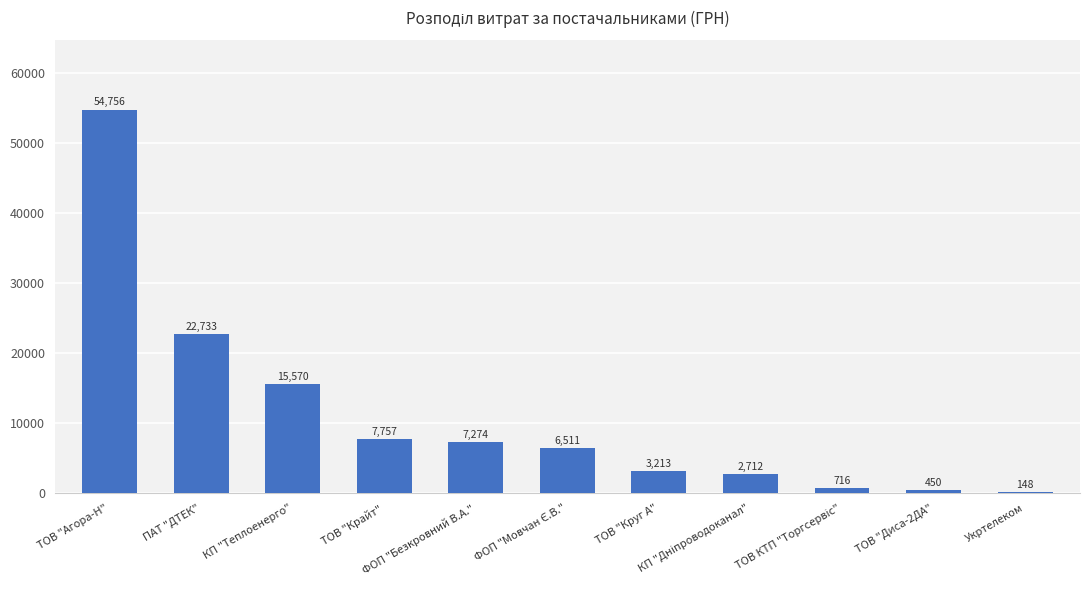

What is the greatest value displayed?

54755.6